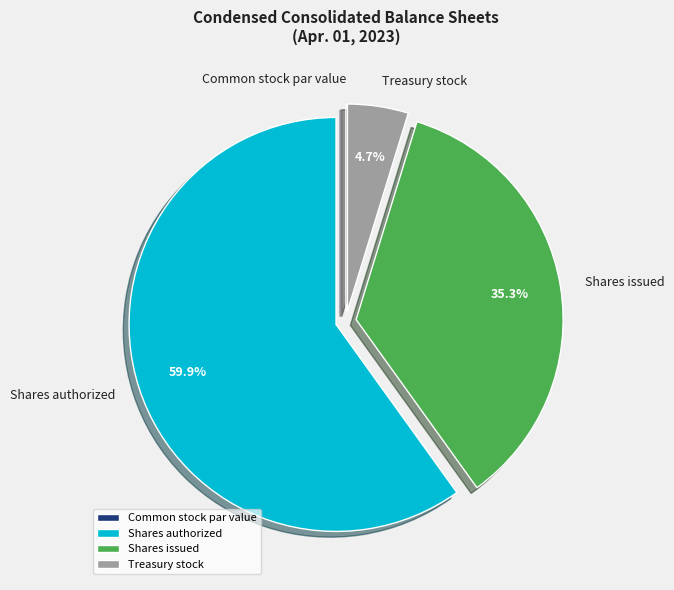

Which slice represents more than half of the pie?

Shares authorized